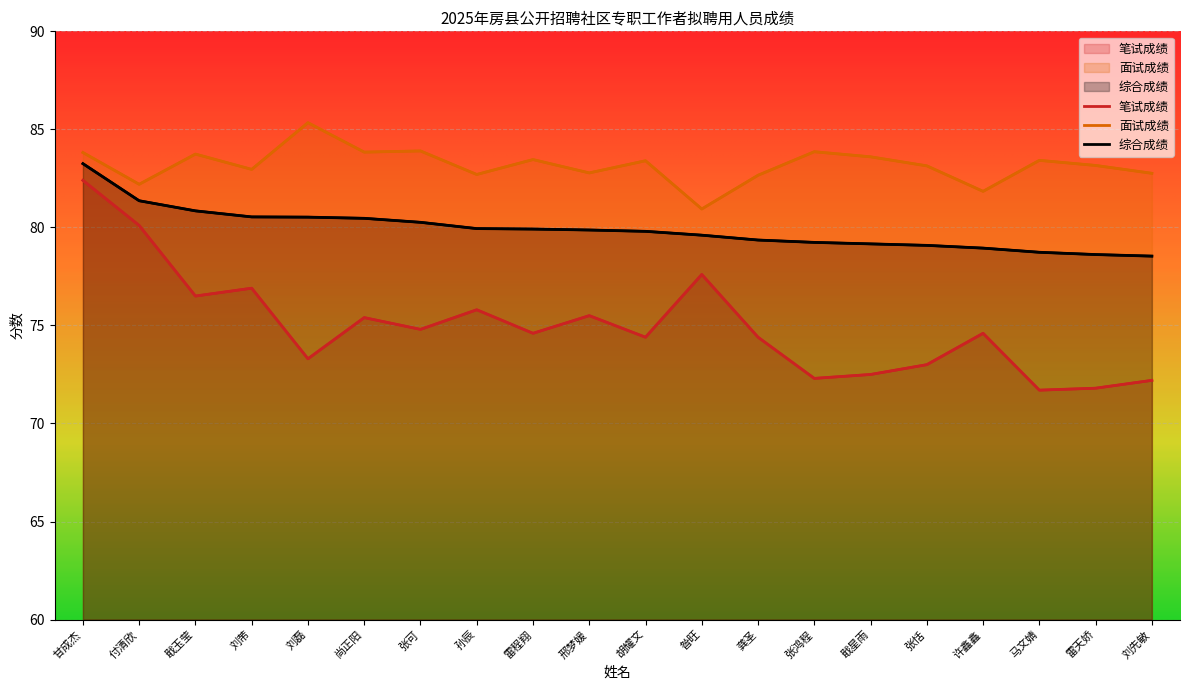

True or false: 笔试成绩 has a value of 38.4 at 邢梦媛.

False